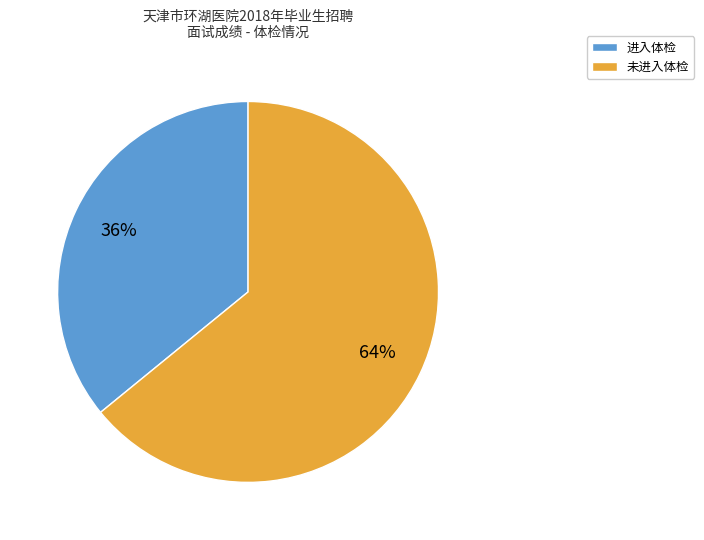

Does 未进入体检 account for over 50% of the chart?

Yes